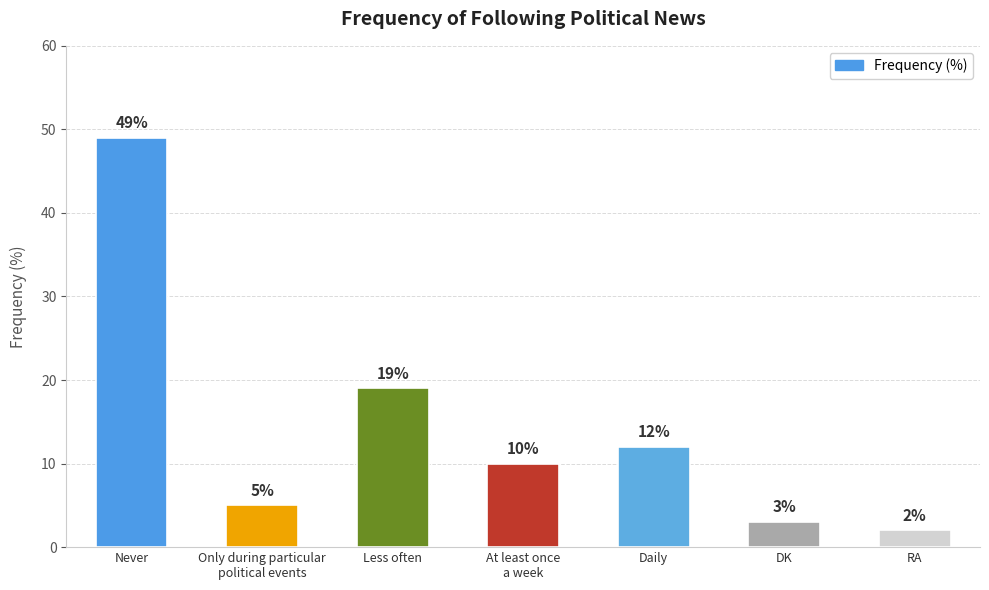

What is the label of the 5th bar from the left?

Daily